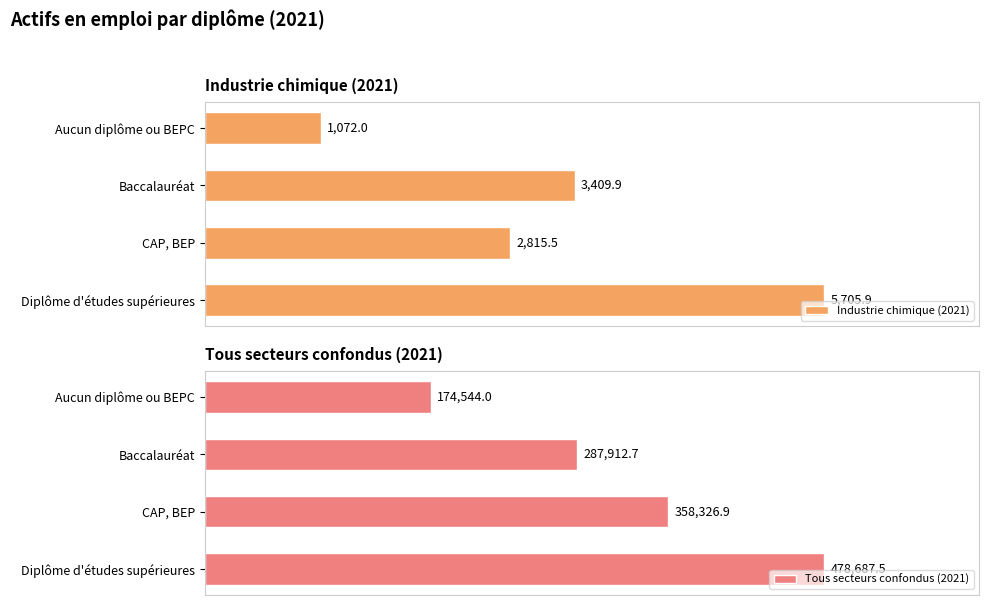

What is the value of the Tous secteurs confondus (2021) bar at the 4th from the left?

478687.5